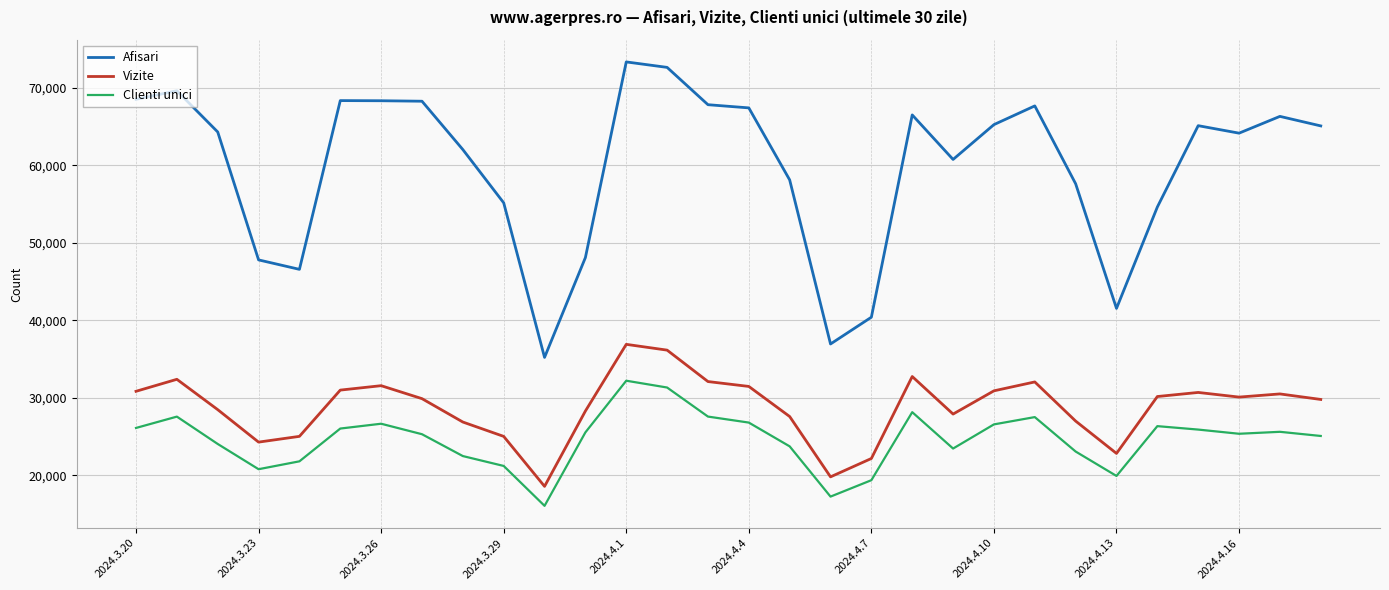

Which series has the largest total across all categories?

Afisari